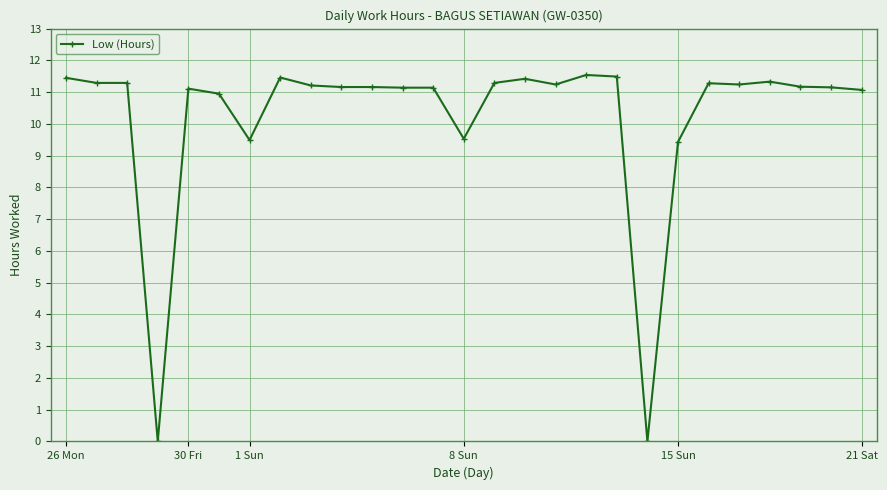

Count the number of data series in this chart.

1